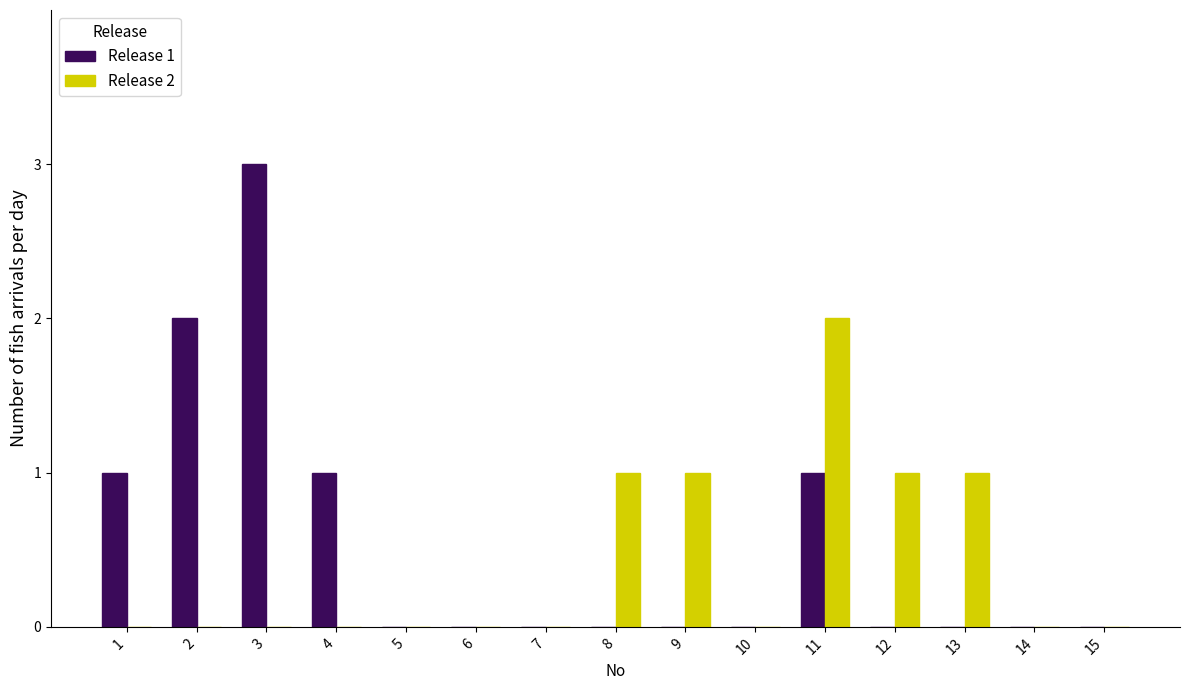

What are all the series names shown in the legend?

Release 1, Release 2